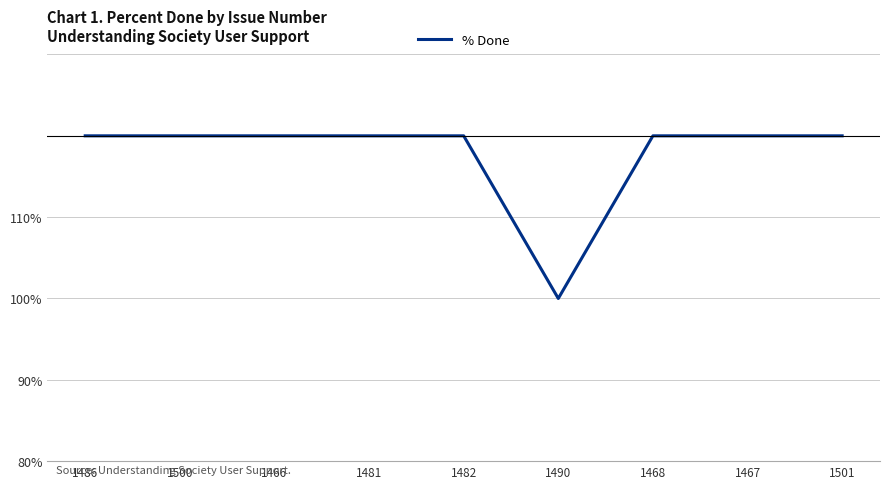

At which category does the chart reach its peak across all series?

1486